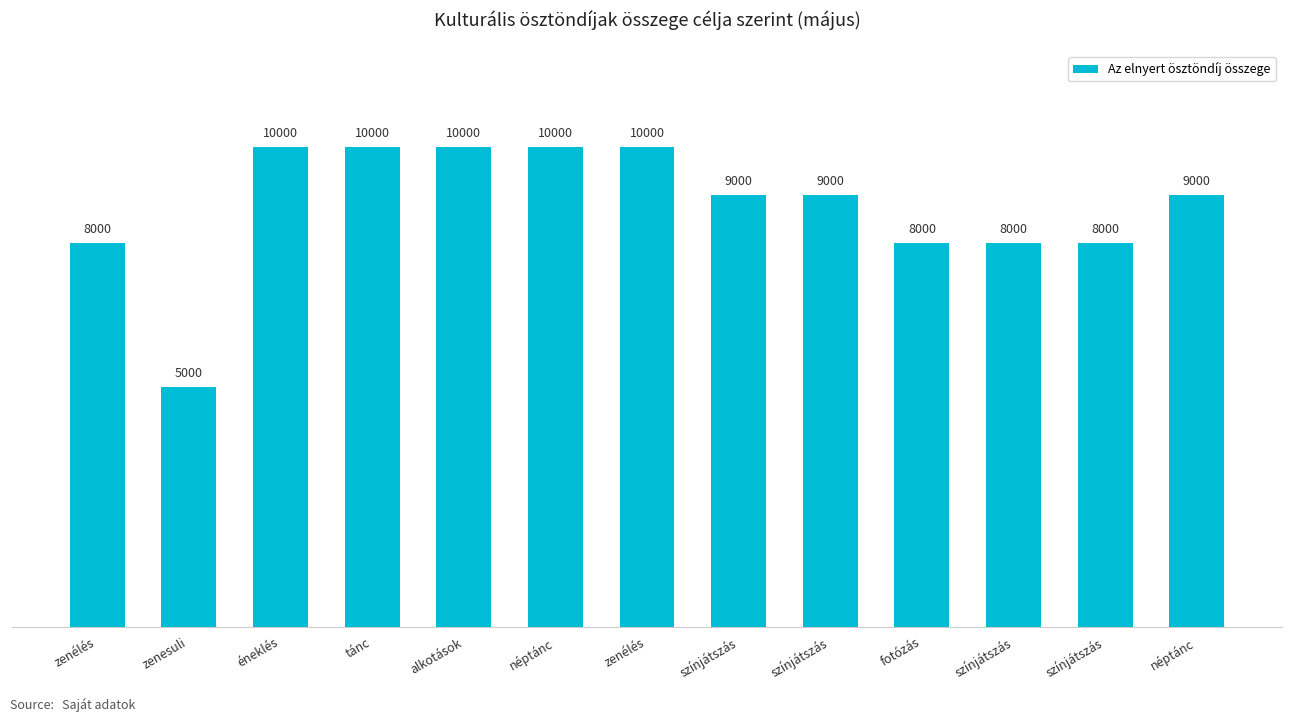

How many categories are shown in the chart?

13